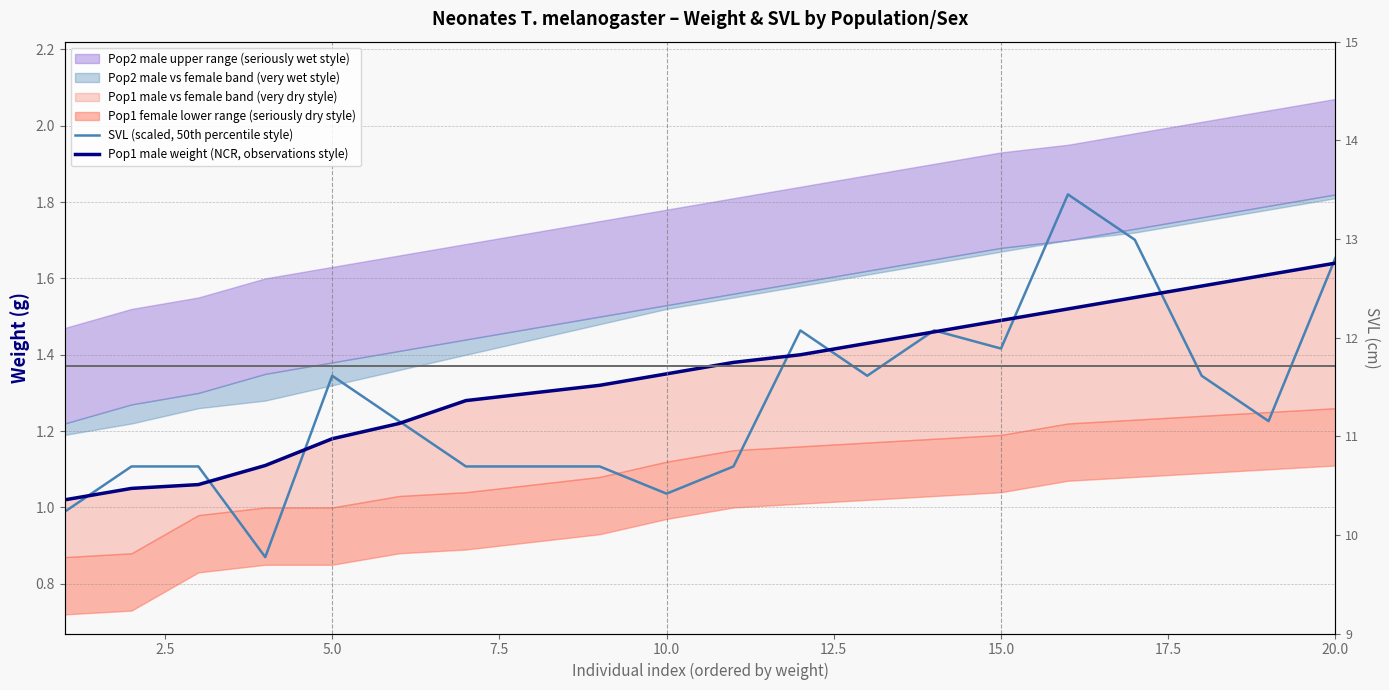

The SVL (scaled, 50th percentile style) series shows 0.4 at 12. True or false?

False